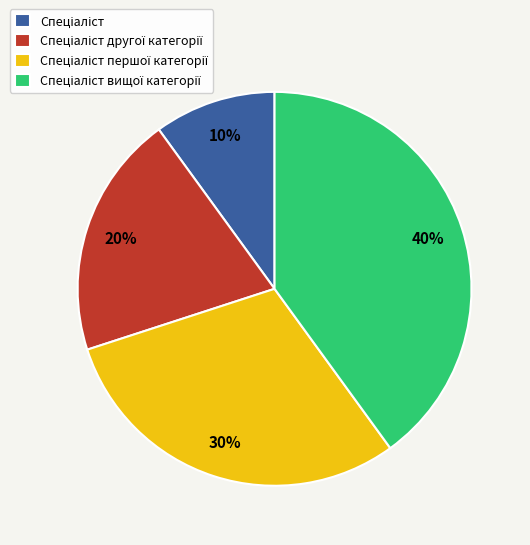

To the nearest percent, what is the average slice percentage?

25%